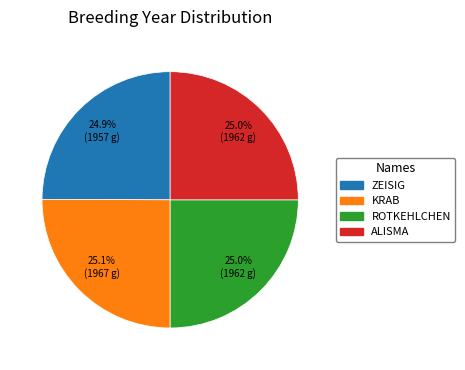

How many segments does this pie chart have?

4